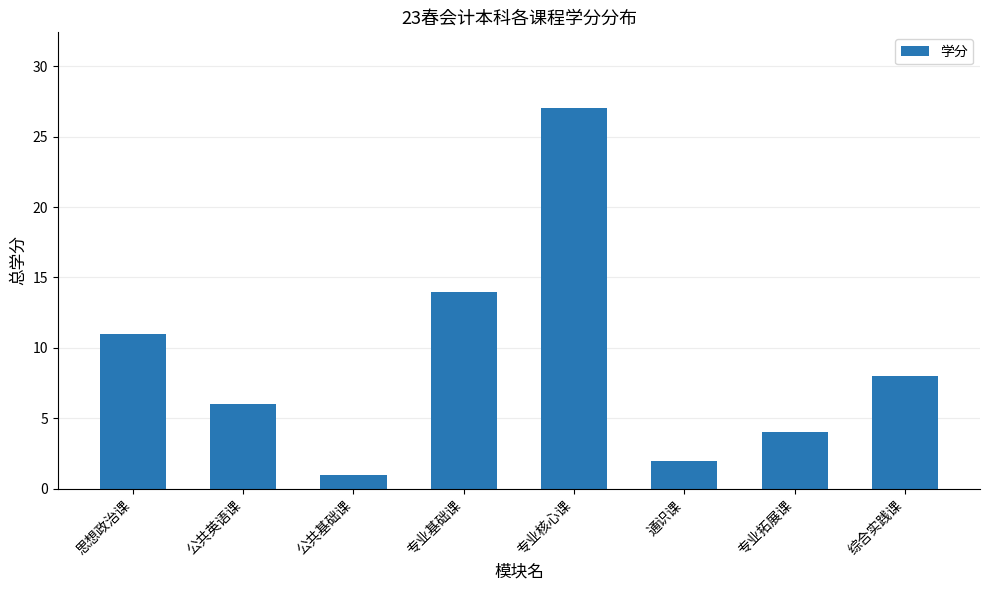

What value does the data have at 公共英语课, to the nearest 5?

5